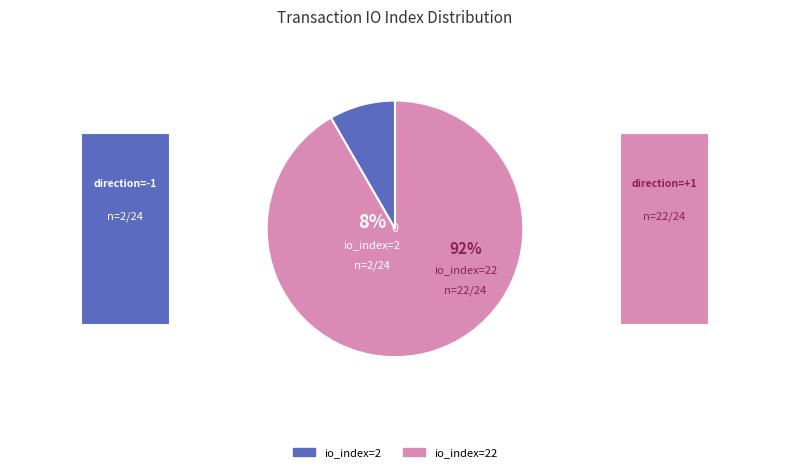

To the nearest percent, what percentage of the pie is io_index=22?

92%